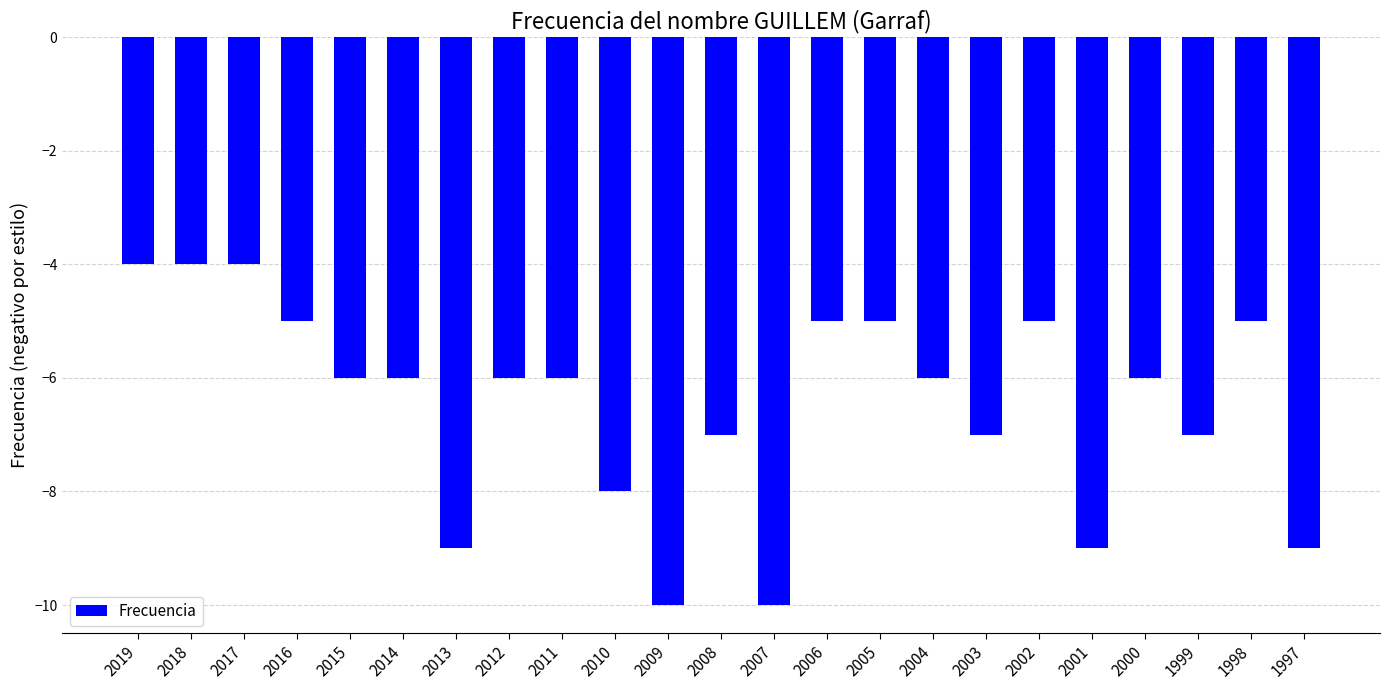

What is the difference between the maximum and minimum values?

6